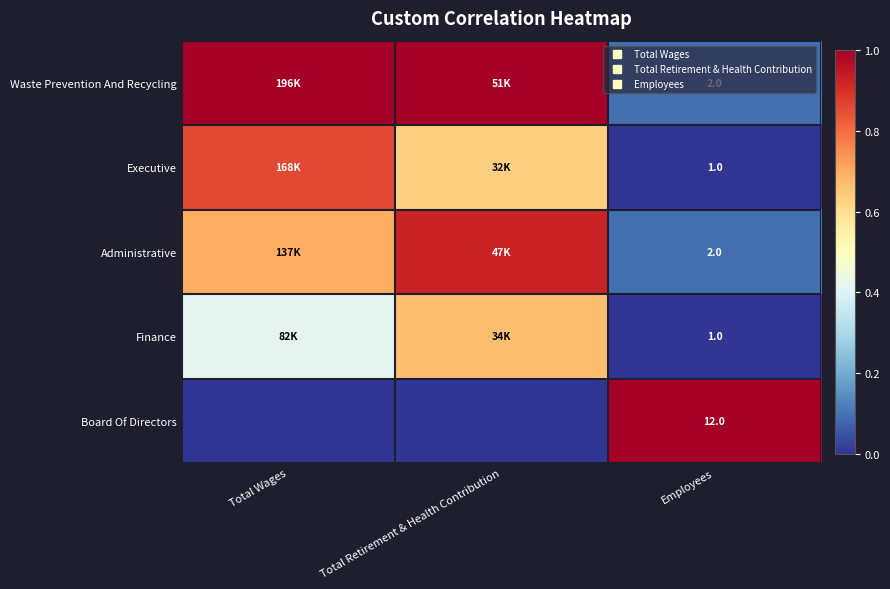

Which label corresponds to the smallest value in the chart?

Employees